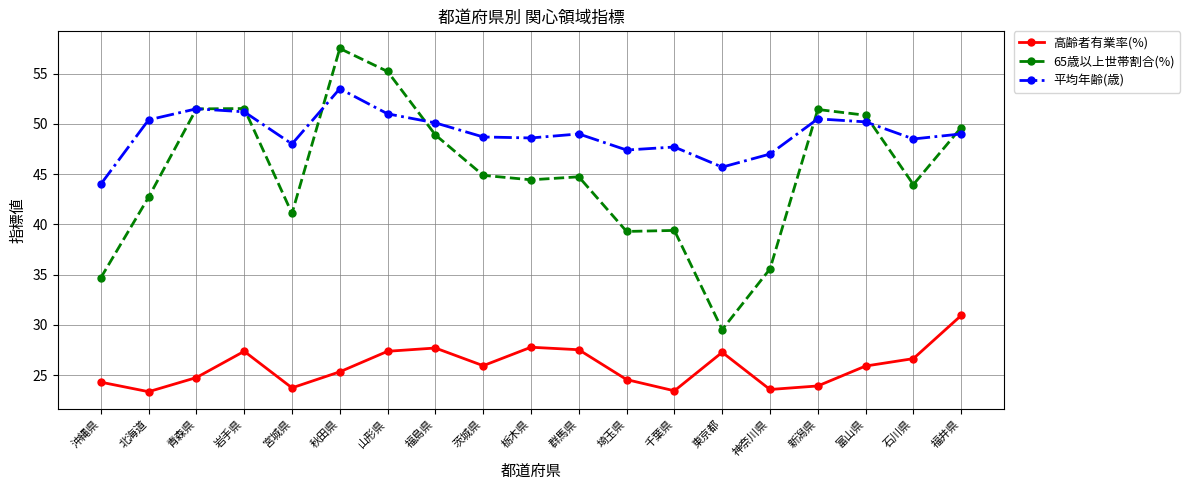

Where is the first local minimum for 高齢者有業率(%)?

北海道